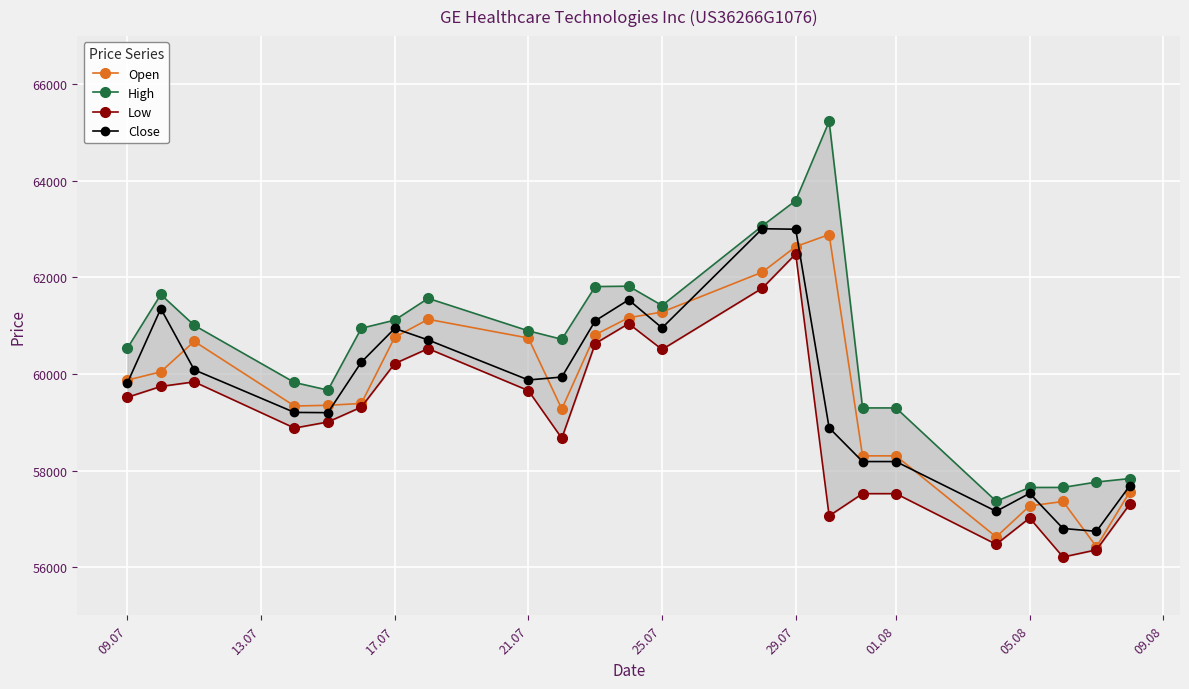

The value of Low at 29.07 is 62487. True or false?

True